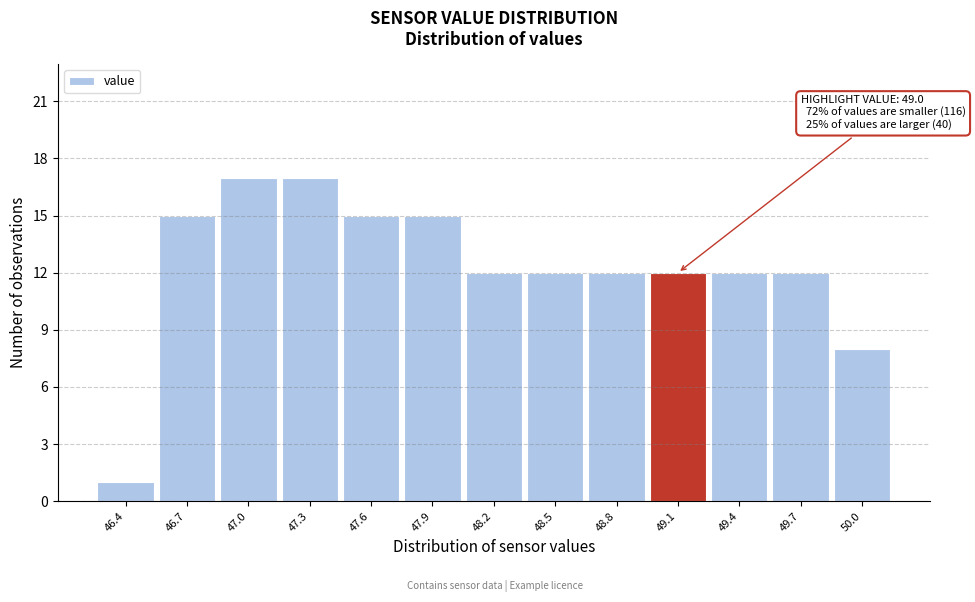

Reading left to right, what are all the values shown in this chart?

46.4=1	46.7=15	47.0=17	47.3=17	47.6=15	47.9=15	48.2=12	48.5=12	48.8=12	49.1=12	49.4=12	49.7=12	50.0=8